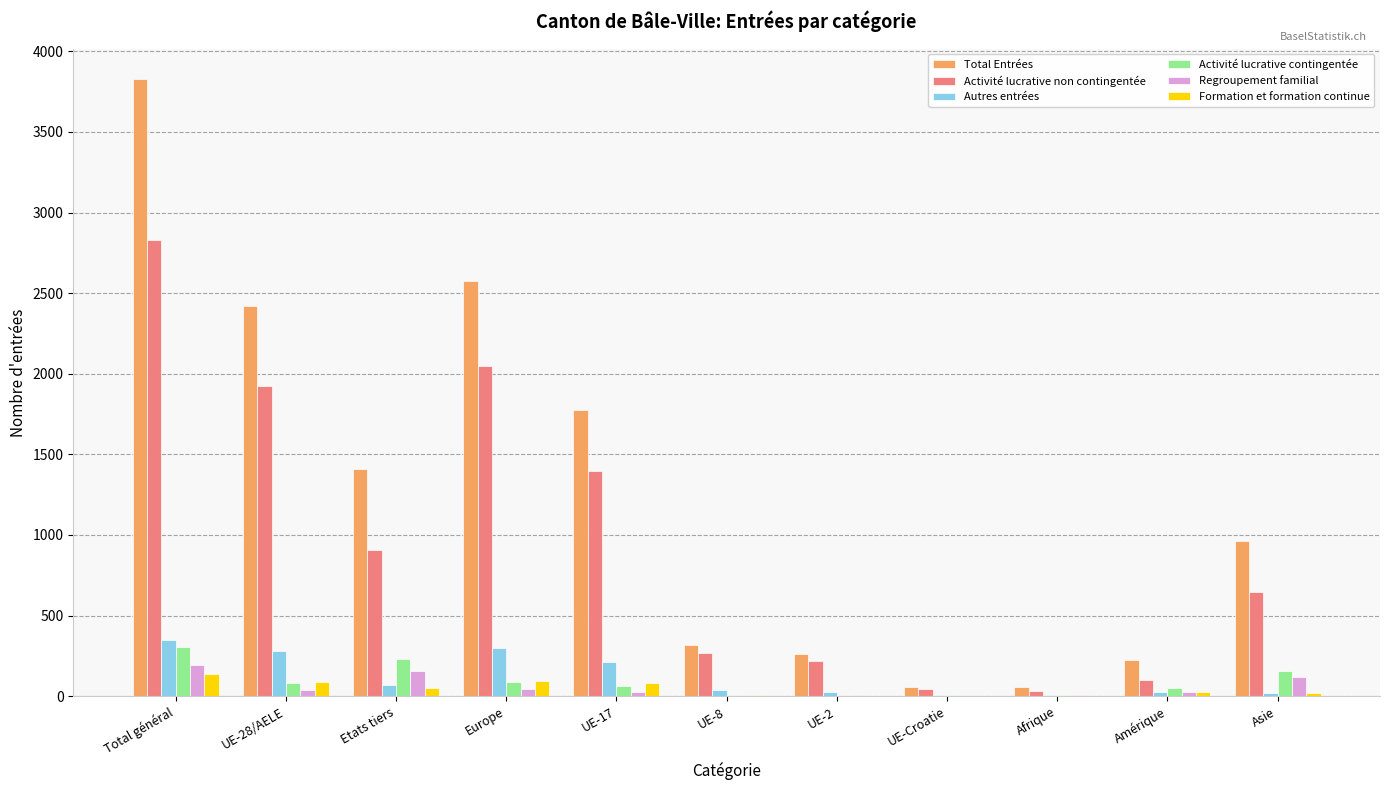

What is the average value of the Total Entrées series?

1262